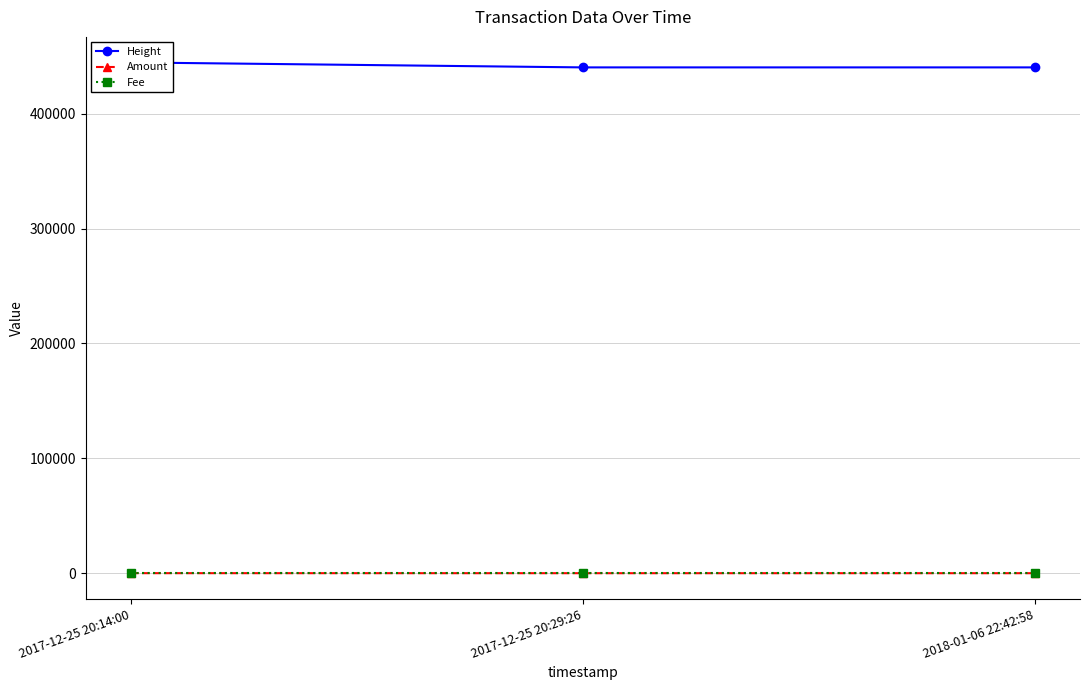

At which label does Height first exceed 440303?

2017-12-25 20:14:00